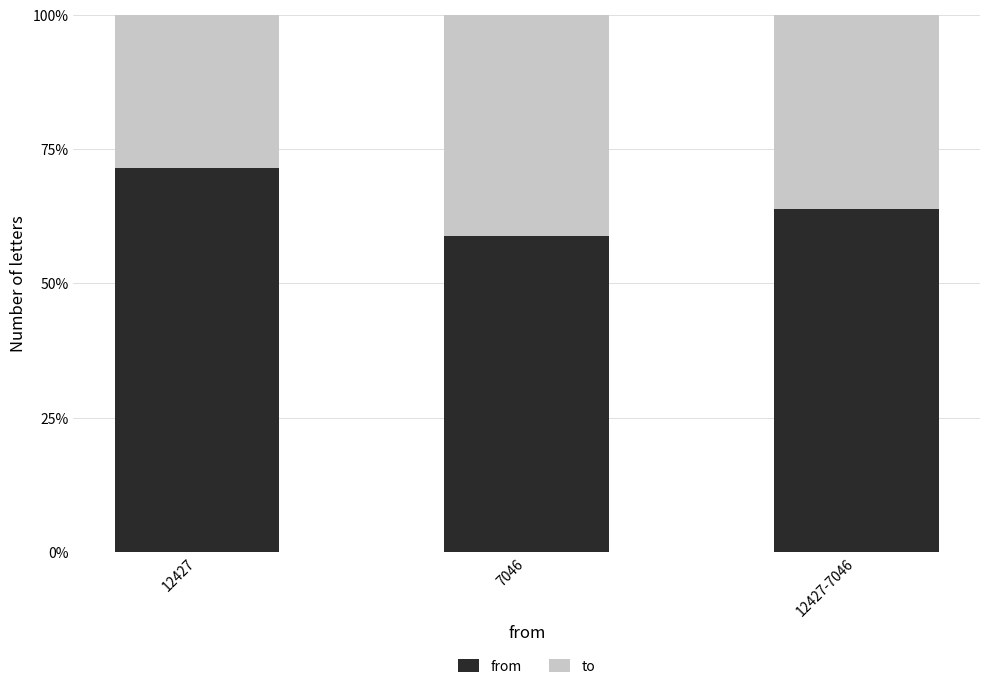

True or false: to has a value of 0.4 at 7046.

True